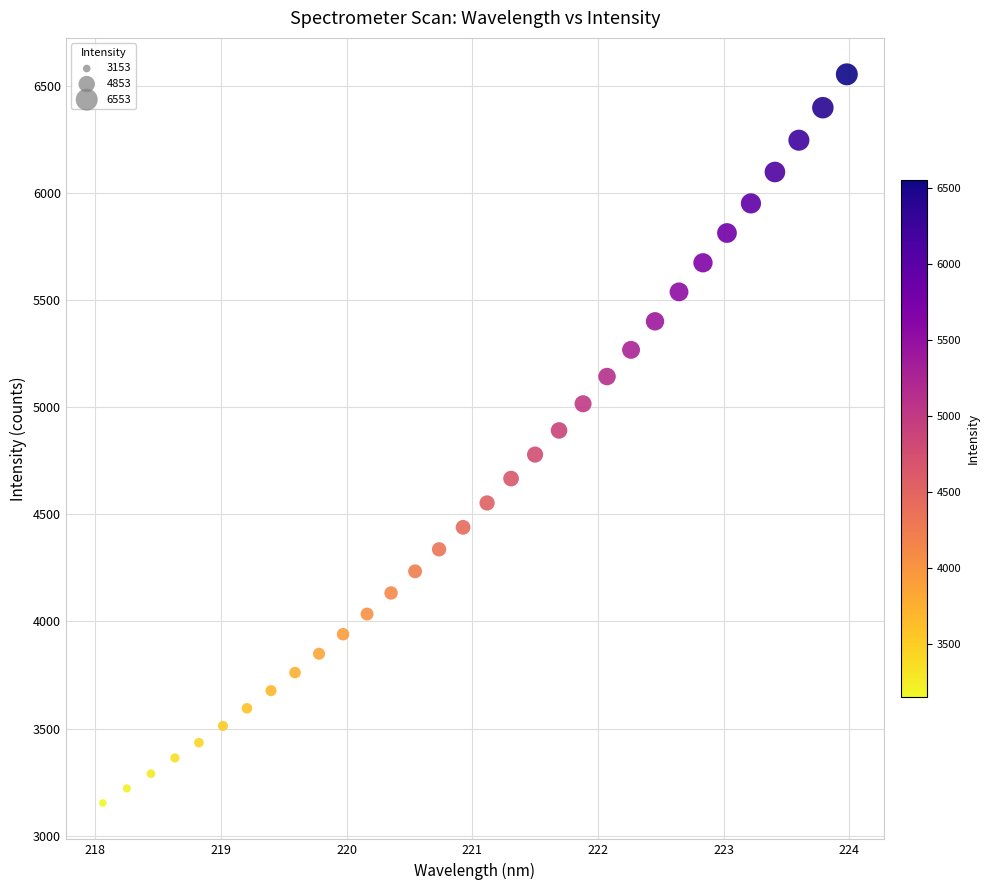

What is the range of X values (max minus min)?

5.9